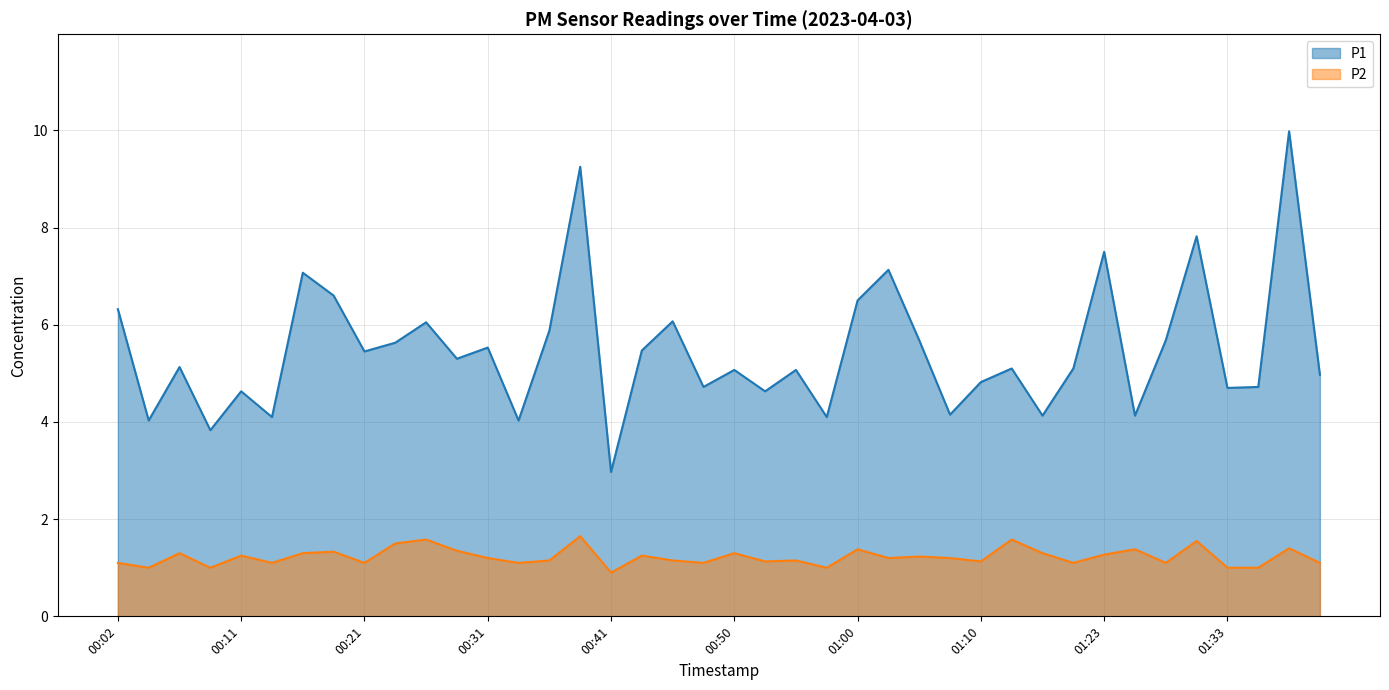

What is the difference between the P1 values at 01:25 and 00:16?

2.9